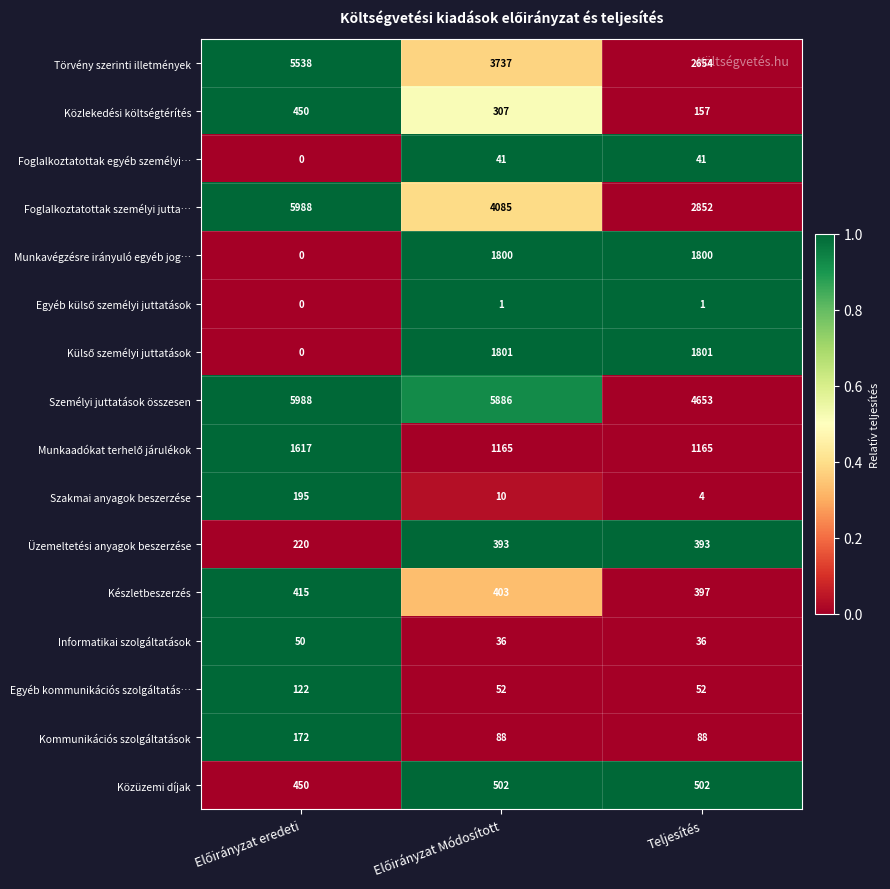

Which series has the widest spread of values?

Foglalkoztatottak személyi jutta…